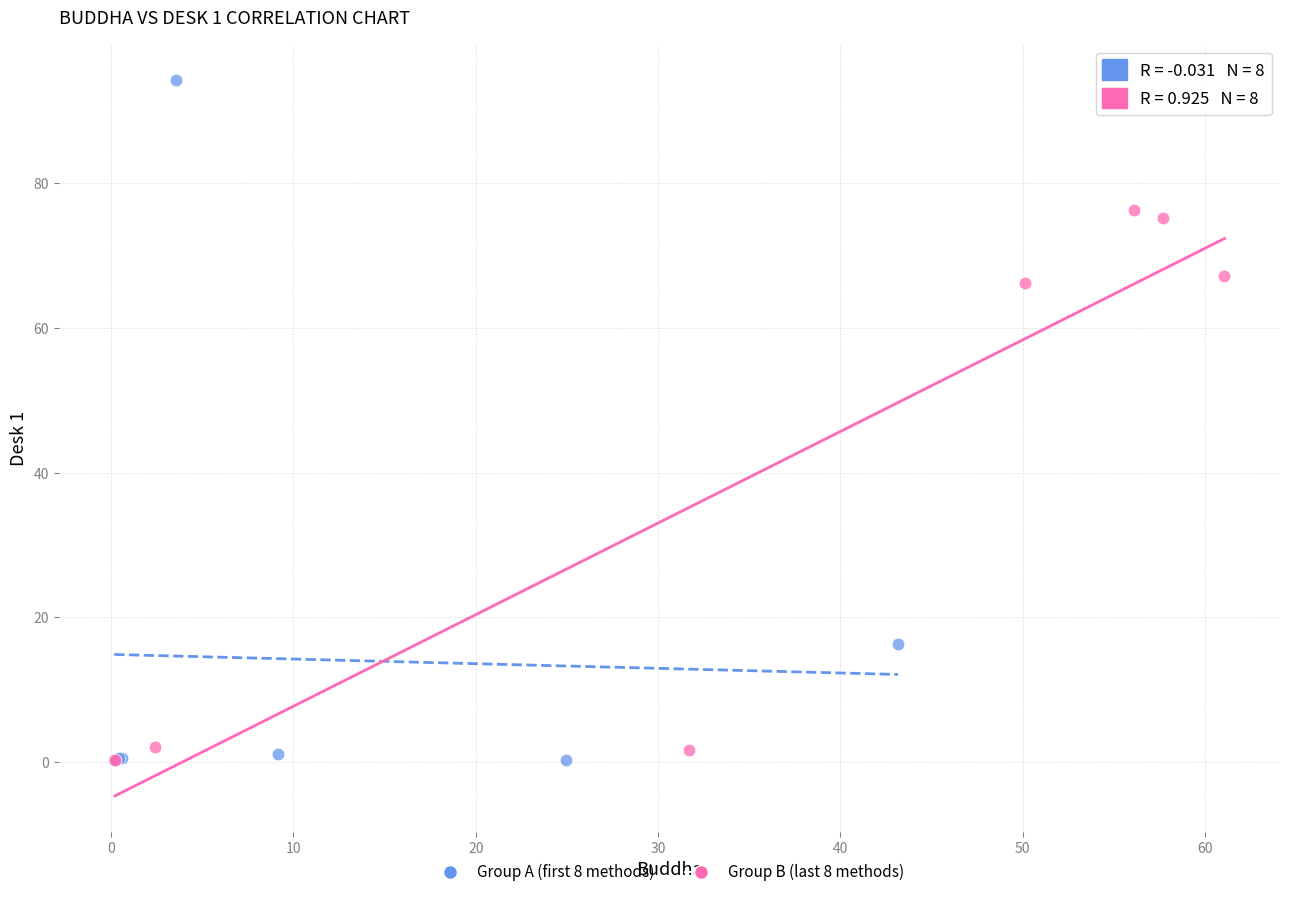

Which series reaches the maximum Y coordinate?

Group A (first 8 methods)